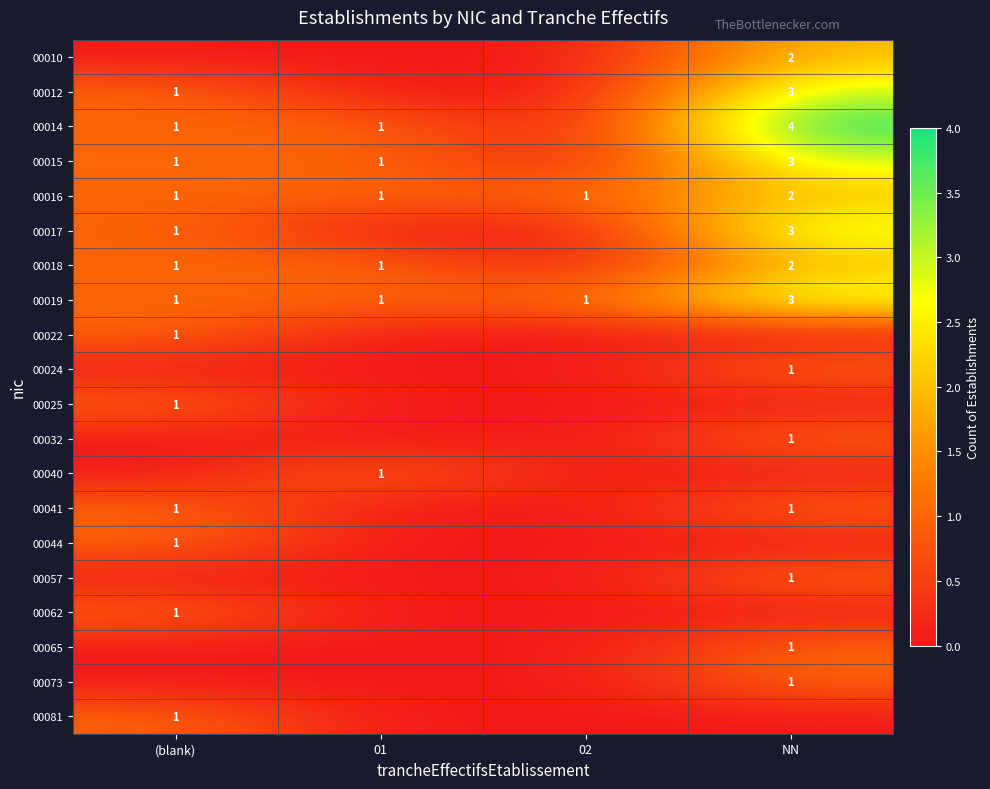

The value of 00014 at NN is 3. True or false?

False